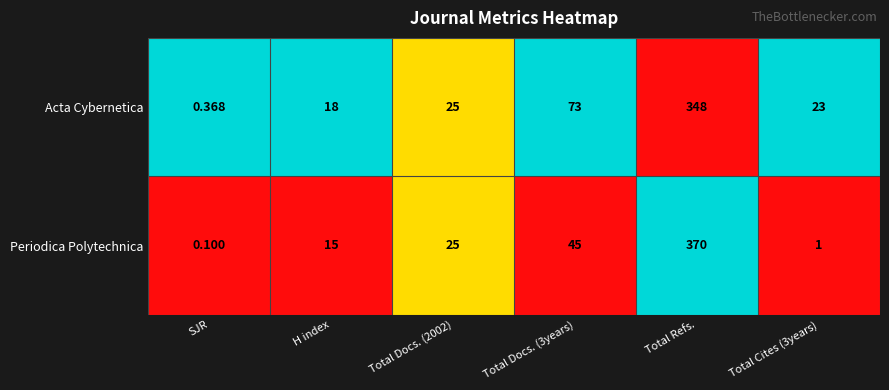

Between Total Docs. (2002) and Total Refs., which series saw the biggest shift?

Periodica Polytechnica